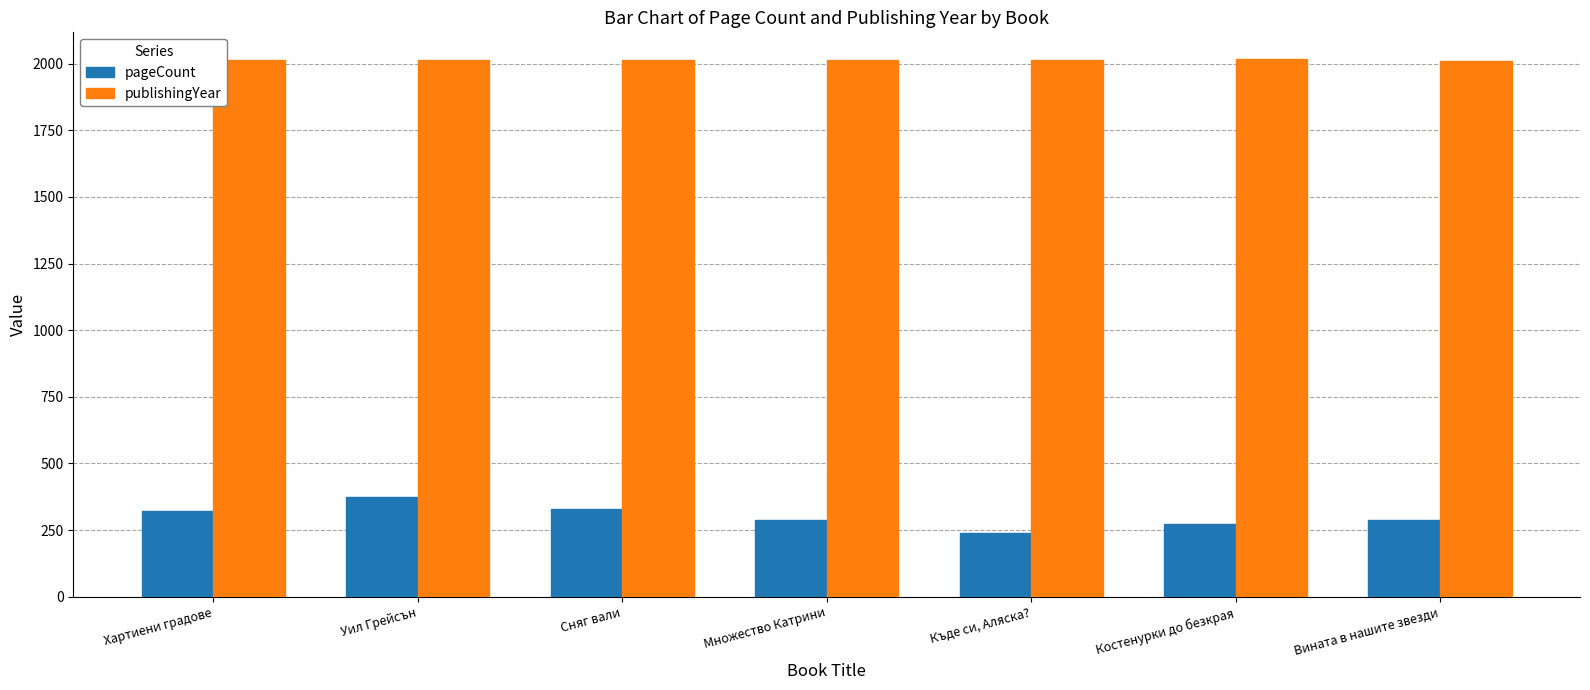

Rank the series at Уил Грейсън from lowest to highest value.

pageCount, publishingYear